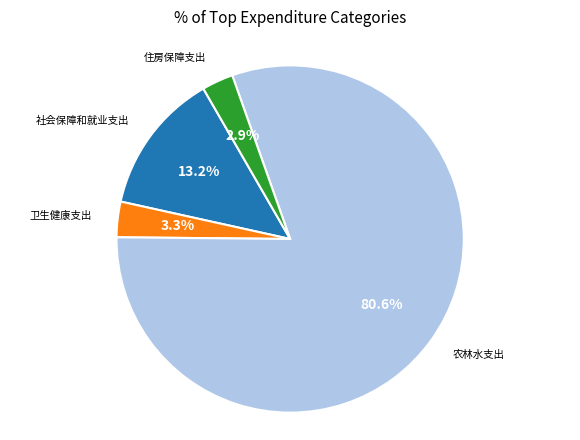

Is there any slice that represents more than half of the pie?

Yes